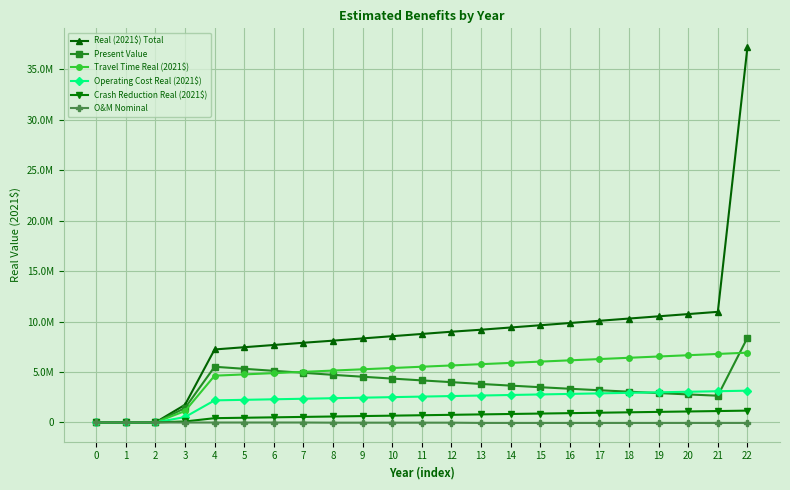

Is the value of Crash Reduction Real (2021$) at 8 greater than the value of O&M Nominal at 10?

Yes